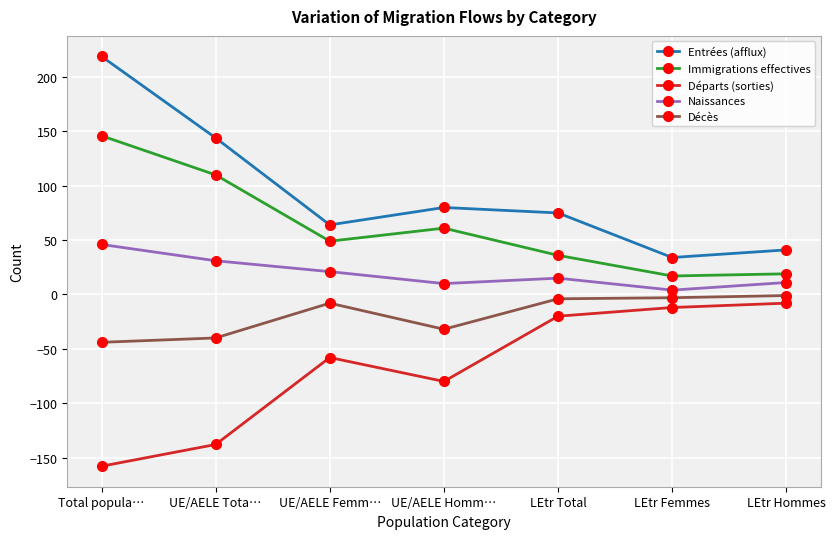

Count the number of data series in this chart.

5